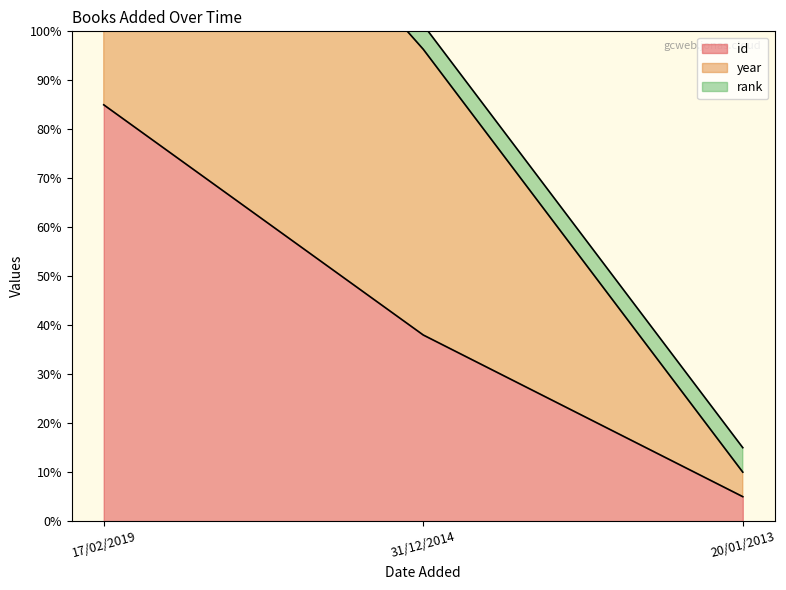

Where is id nearest to the value 44?

31/12/2014